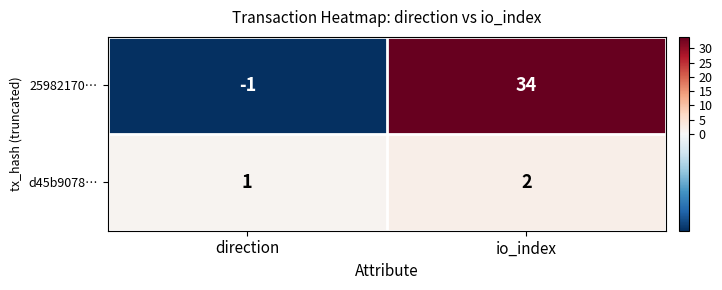

What is the spread (max minus min) of values at io_index?

32